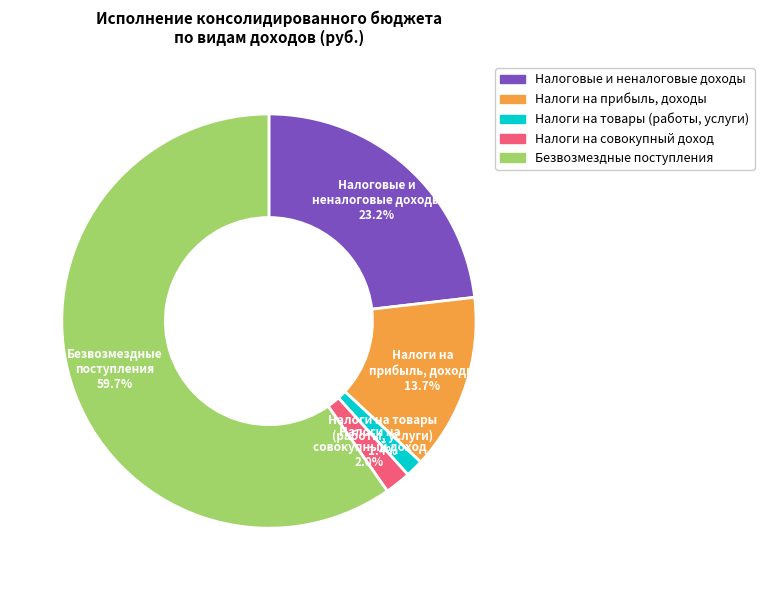

Is there any slice that represents more than half of the pie?

Yes